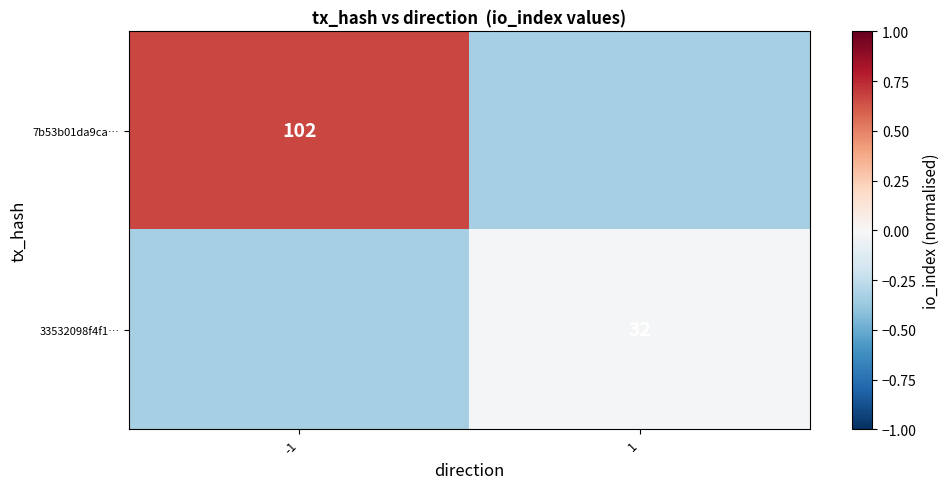

At which label is 7b53b01da9ca… closest to 0?

1